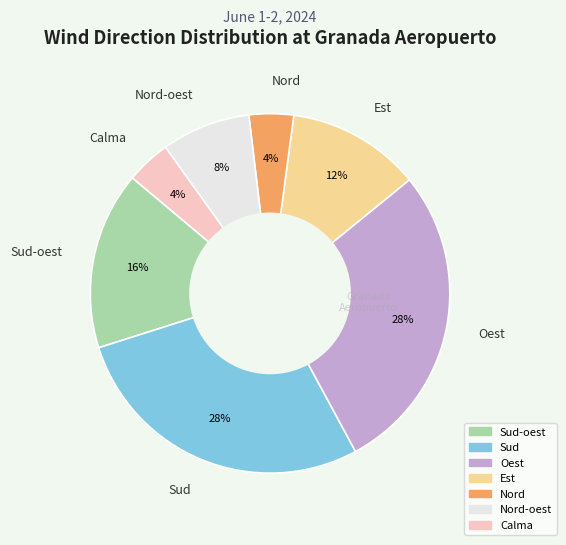

The Sud-oest slice represents 16% of the pie. True or false?

True